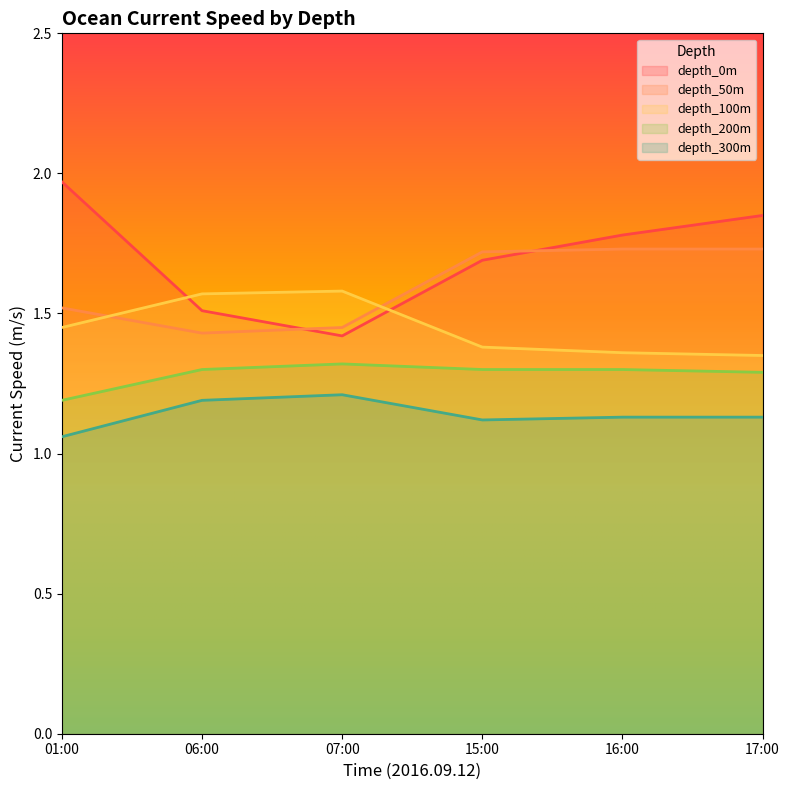

List the labels in order of depth_50m value, largest first.

16:00, 17:00, 15:00, 01:00, 07:00, 06:00